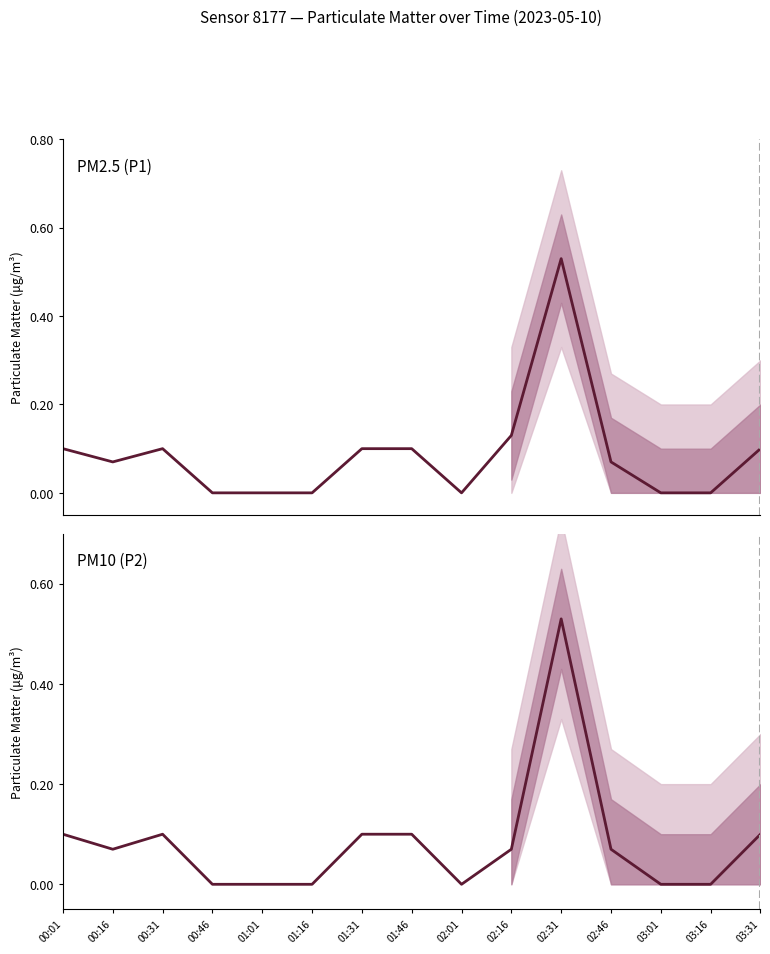

What are all the series names shown in the legend?

P1, P2